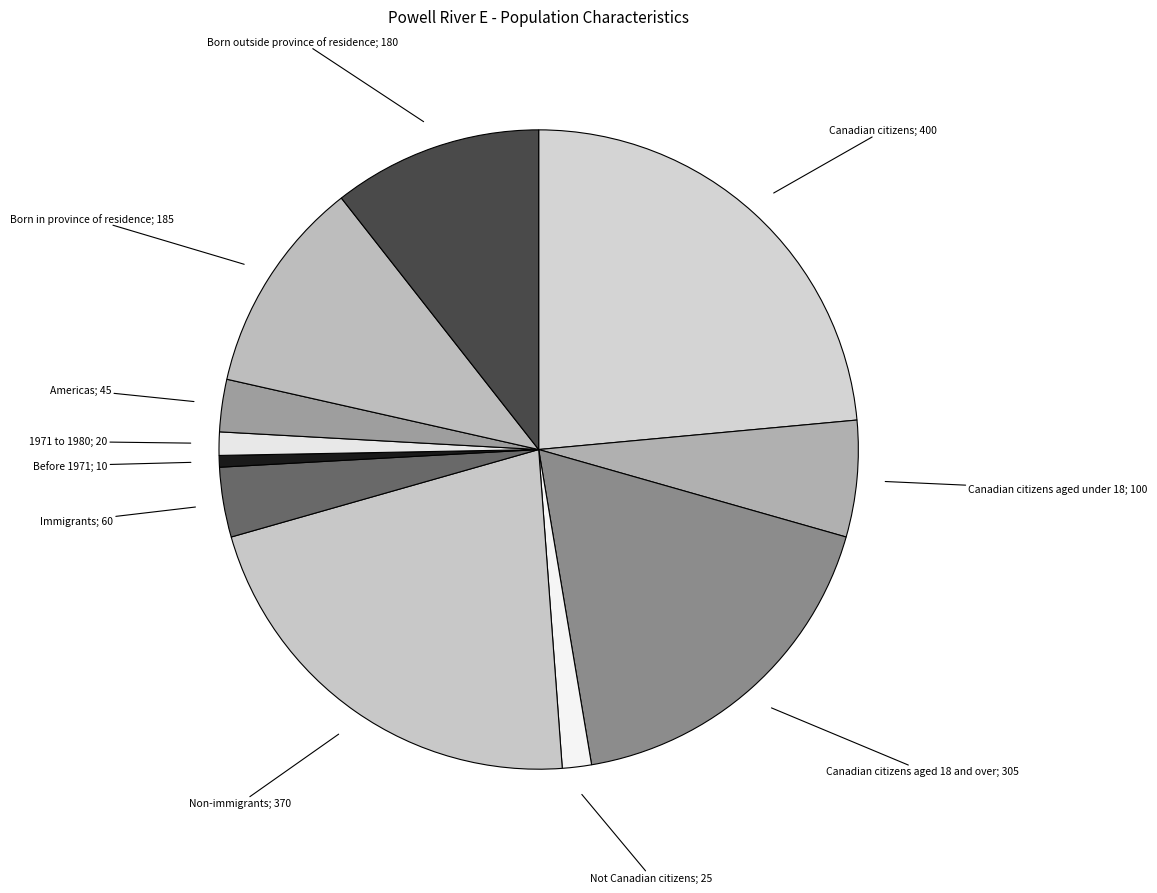

How many segments does this pie chart have?

11